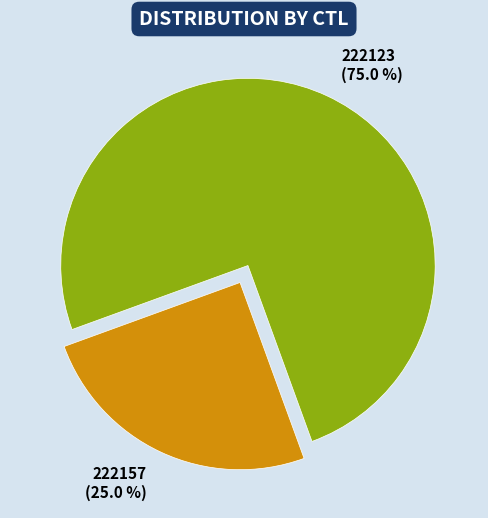

What portion of the pie excludes 222157?

75.0%